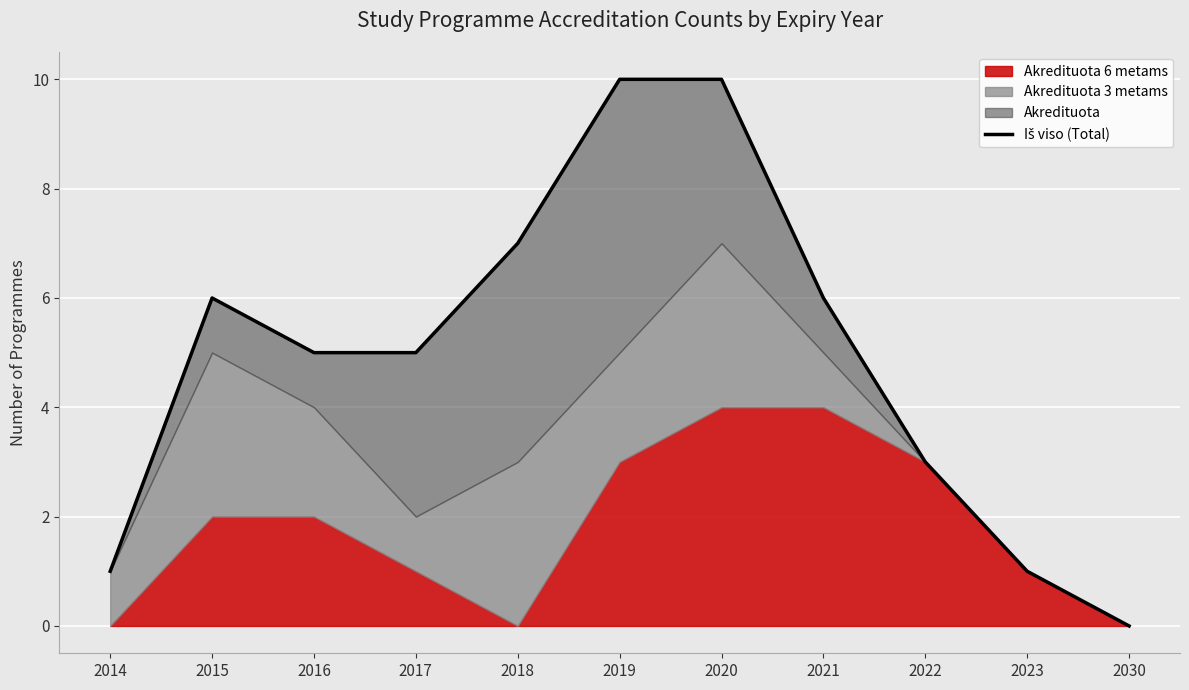

Count the number of categories in the chart.

11